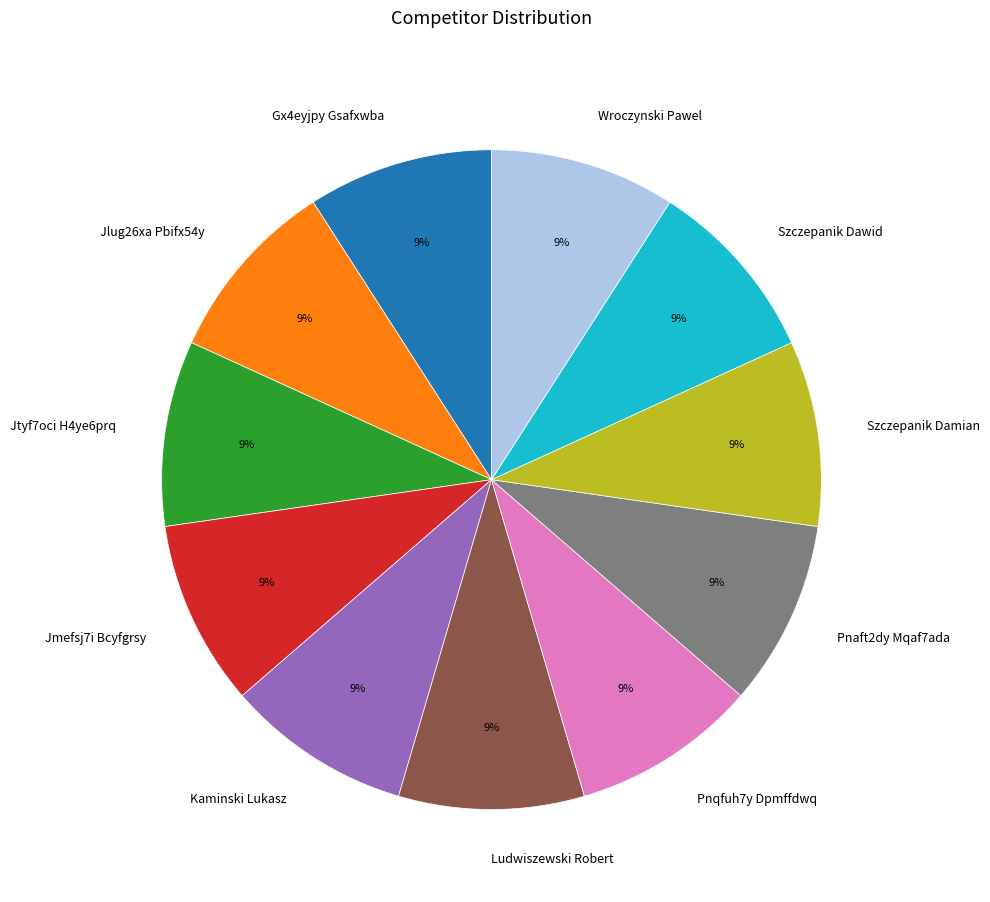

How many slices are in this pie chart?

11